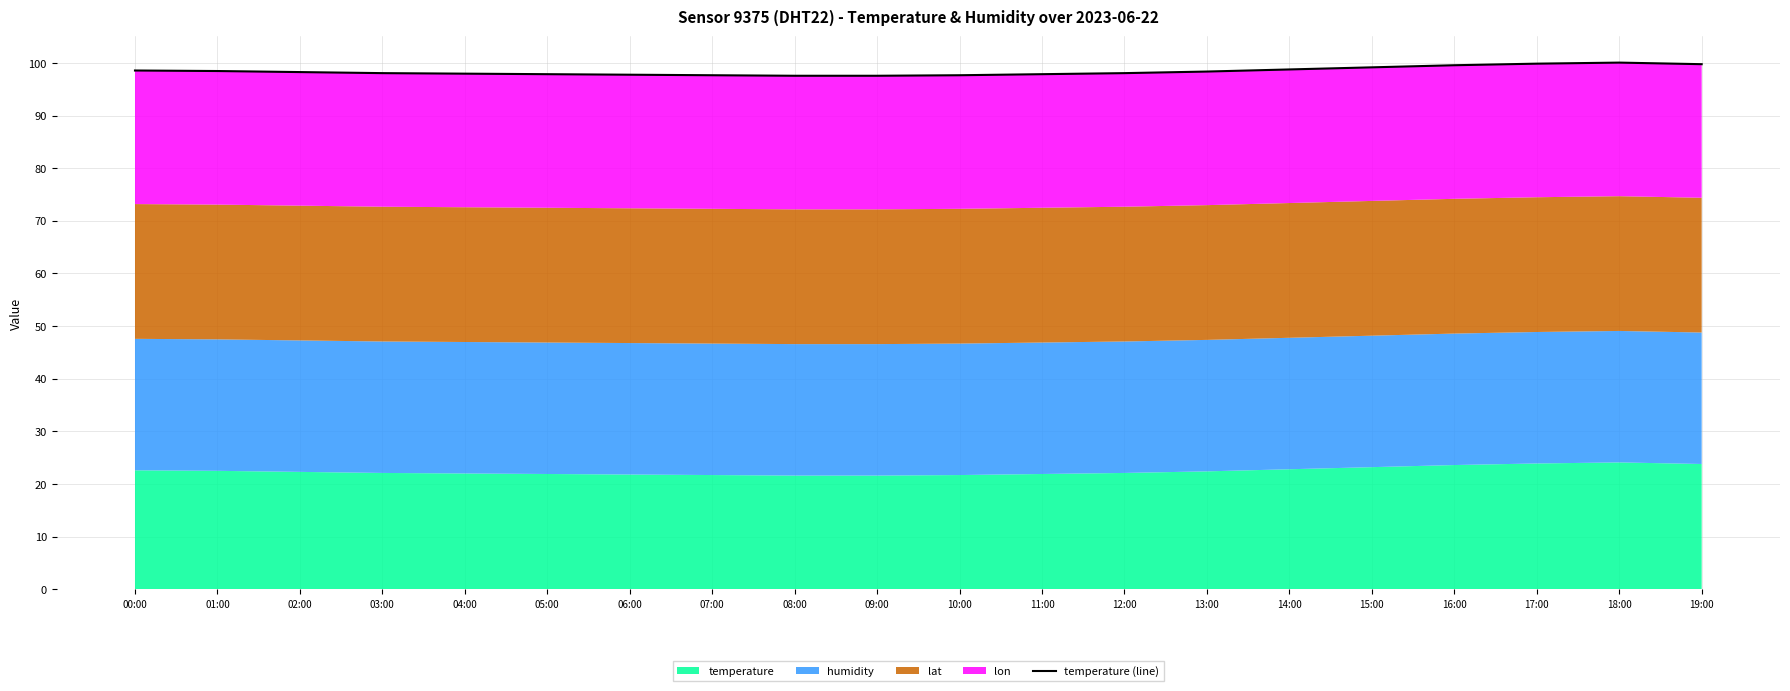

At which label does the data first exceed 98?

00:00